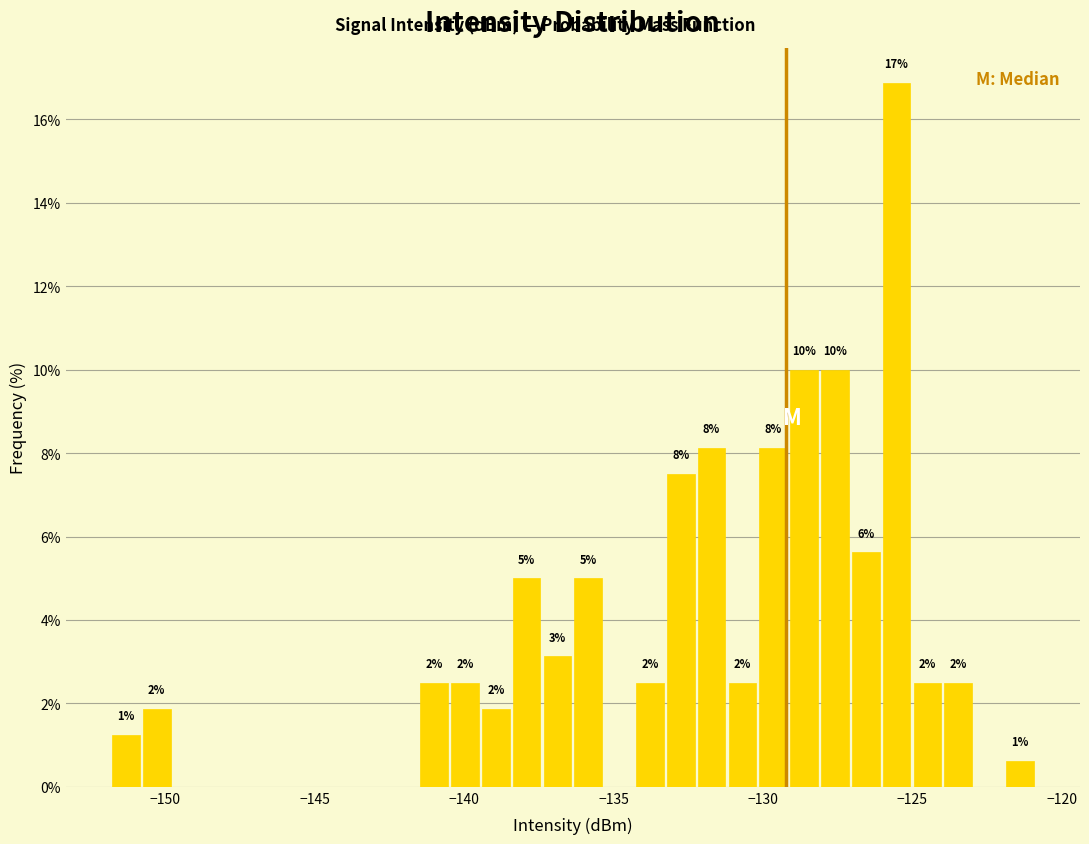

Around what value on the x-axis is the tallest bar? Give the approximate position of its centre, as read against the axis.

-125.5